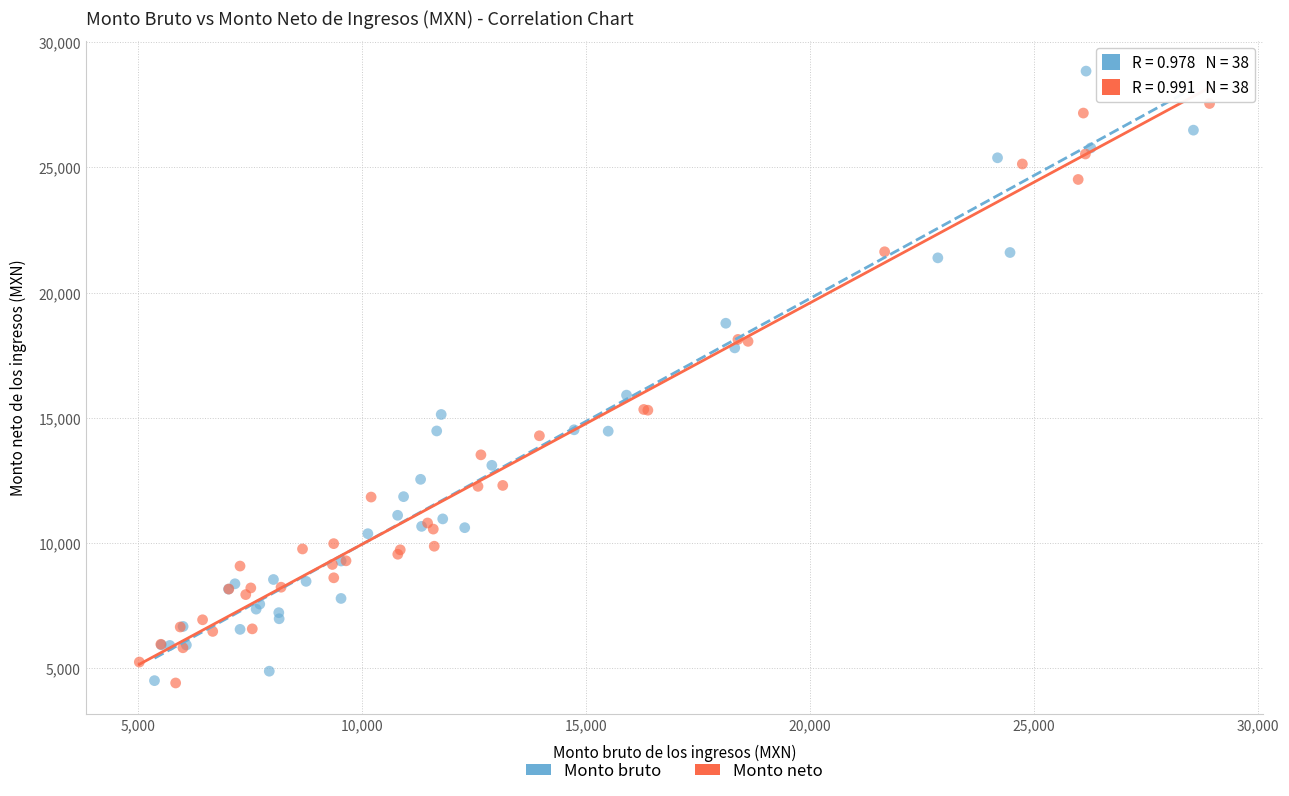

Which series reaches the maximum Y coordinate?

Monto bruto